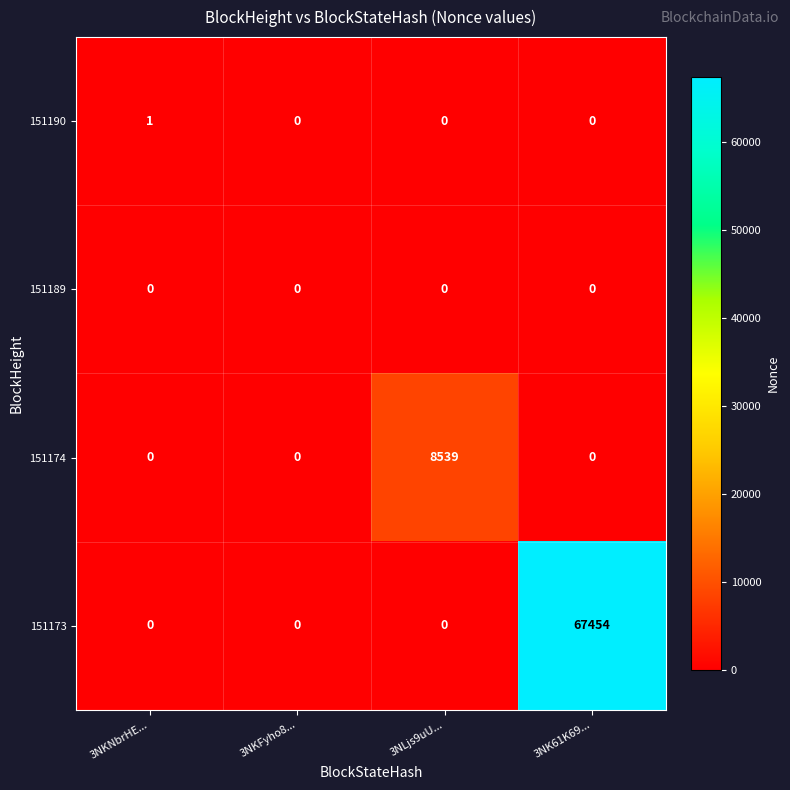

The value of 151190 at 3NKNbrHE... is 1. True or false?

True